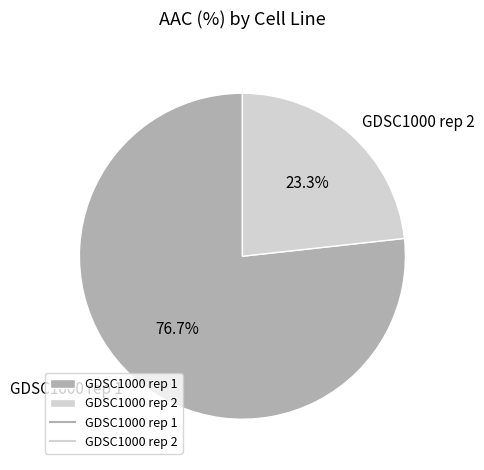

What percentage is the GDSC1000 rep 1 slice, to the nearest percent?

77%